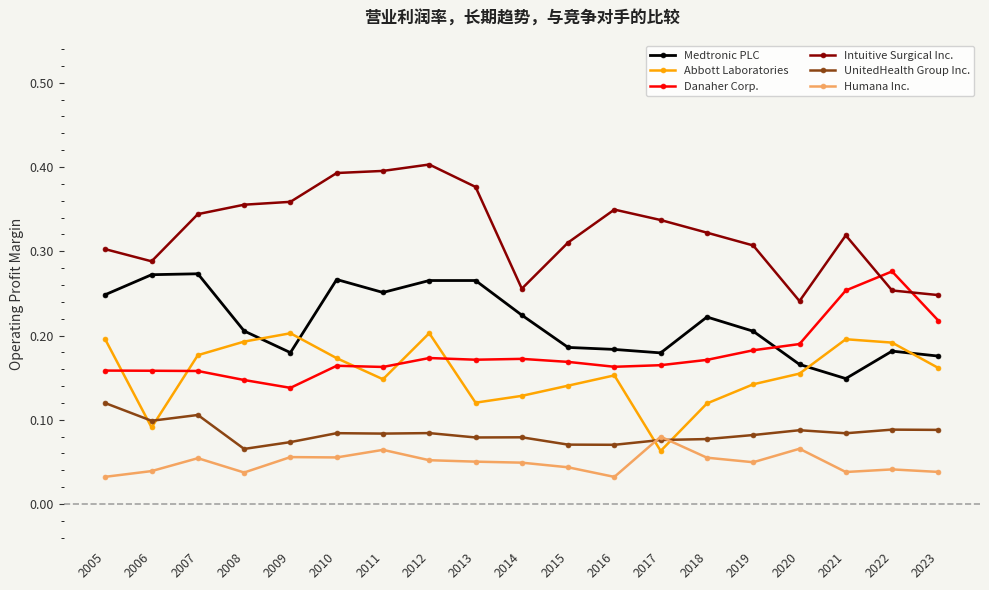

The Intuitive Surgical Inc. series shows 0.2 at 2012. True or false?

False